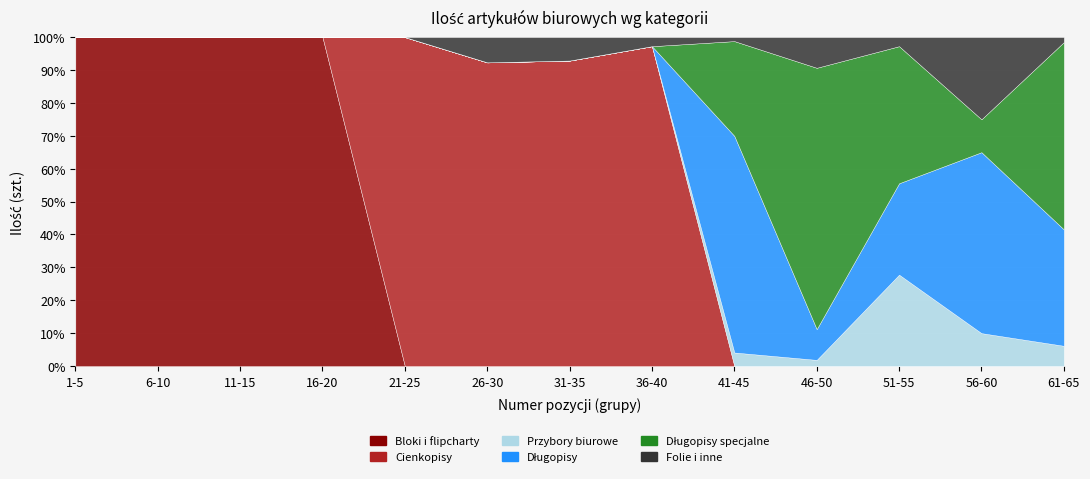

What are all the series names shown in the legend?

Bloki i flipcharty, Cienkopisy, Przybory biurowe, Długopisy, Długopisy specjalne, Folie i inne